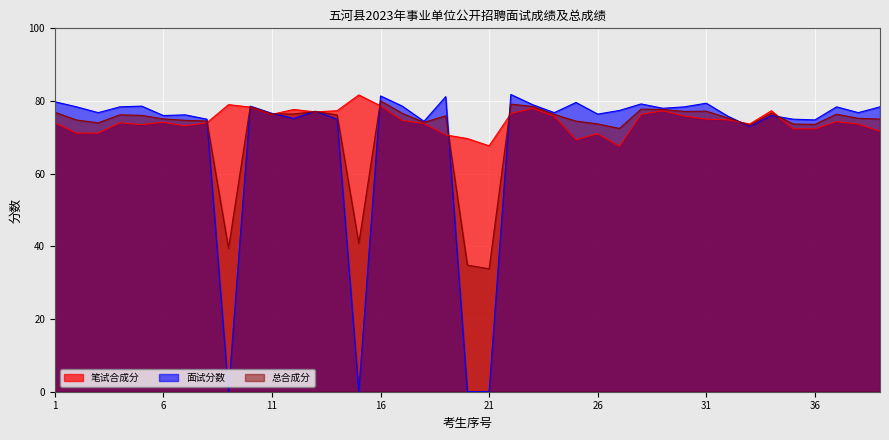

Where is the first local minimum for 面试分数?

3